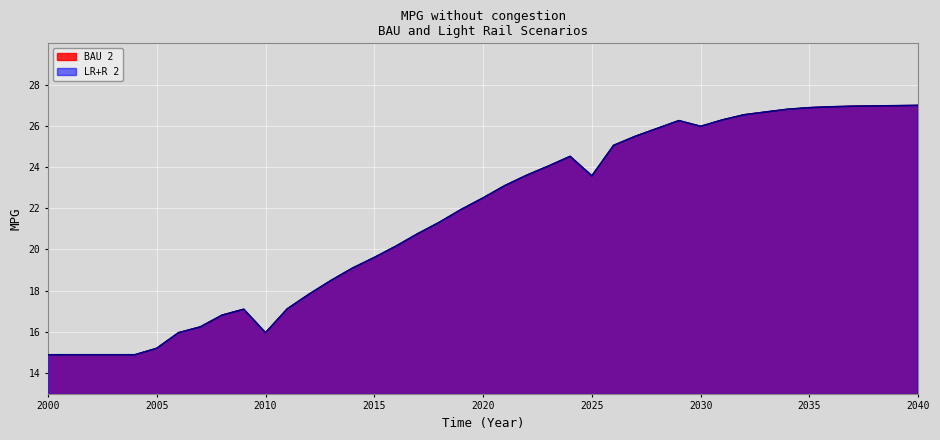

What is the minimum value shown in the chart?

14.9